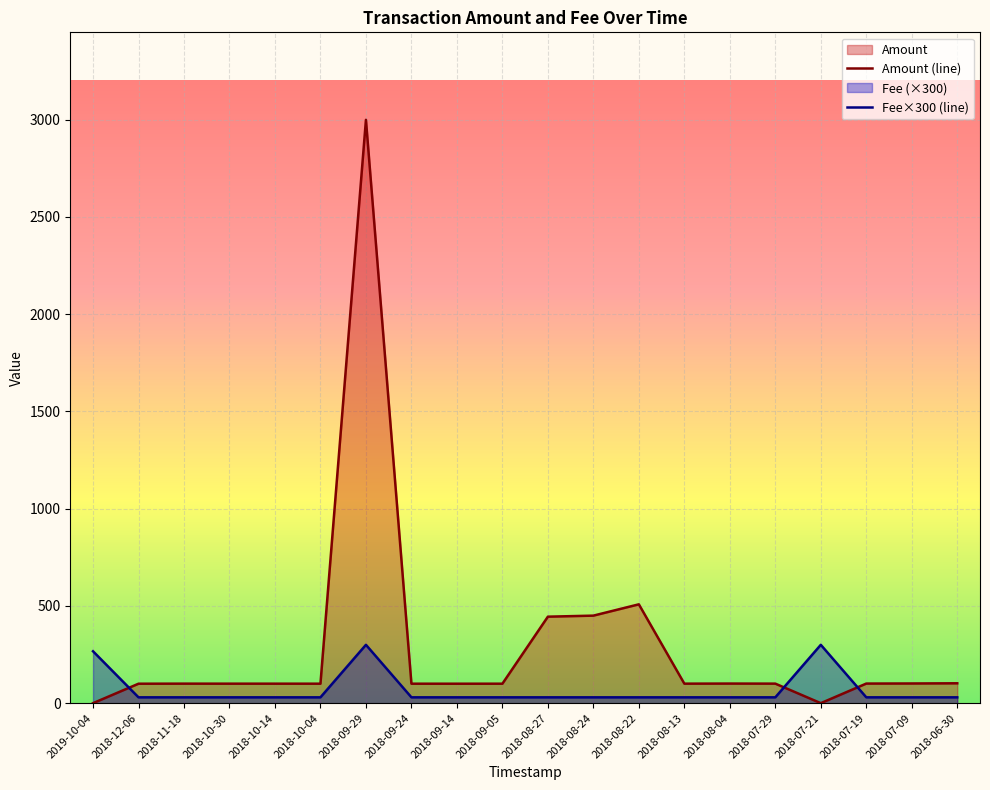

True or false: Fee×300 (line) has a value of 30.0 at 2018-07-29.

True